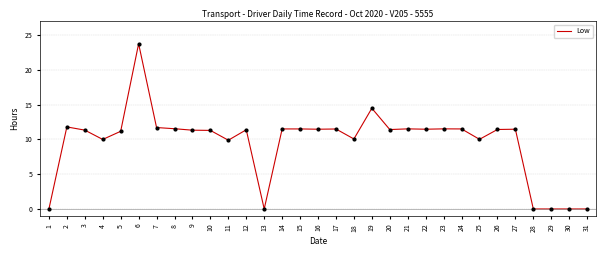

What is the change in value from 6 to 19?

-9.3